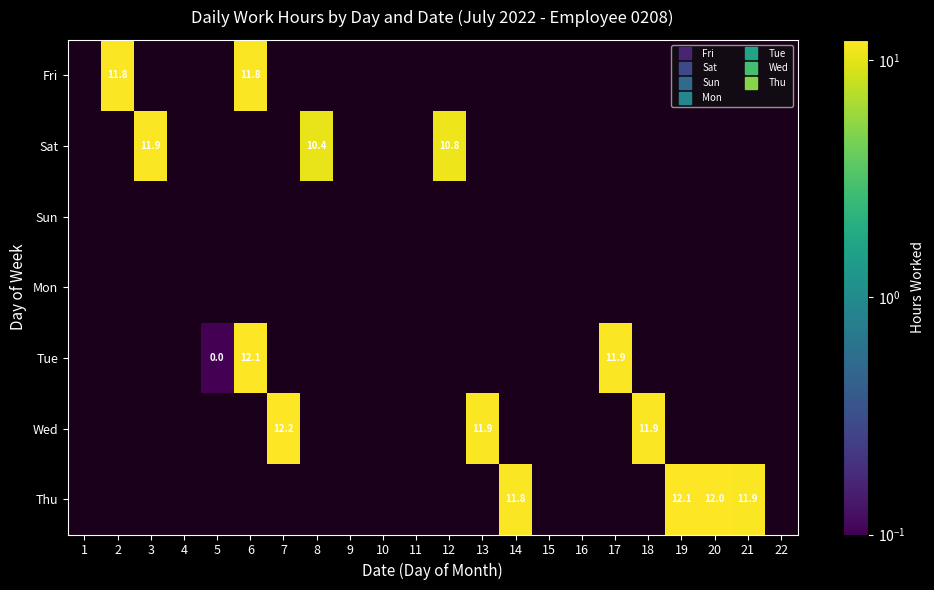

At how many categories does at least one series exceed 9?

13